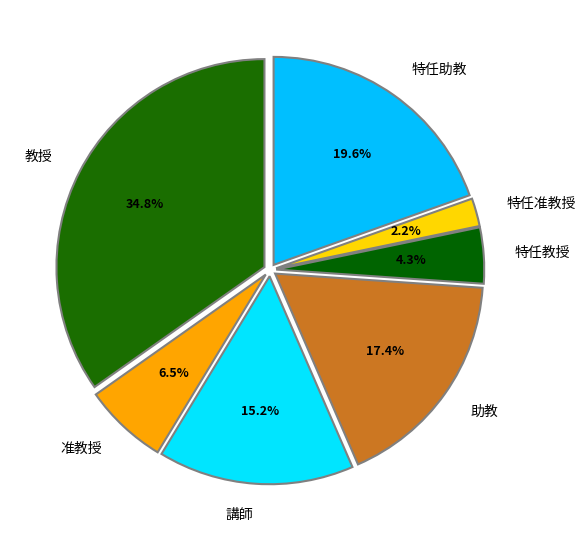

What percentage is the 教授 slice, to the nearest percent?

35%